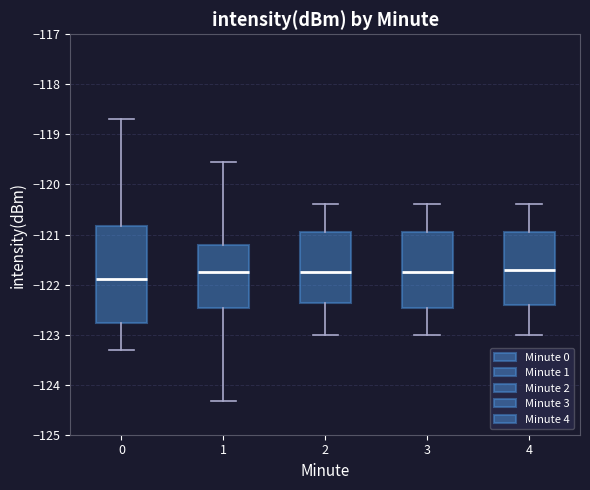

Where is the upper edge of the box at x = 3 on the y-axis? The values are not printed on the chart, so give them approximately, as read against the axis.

-120.9